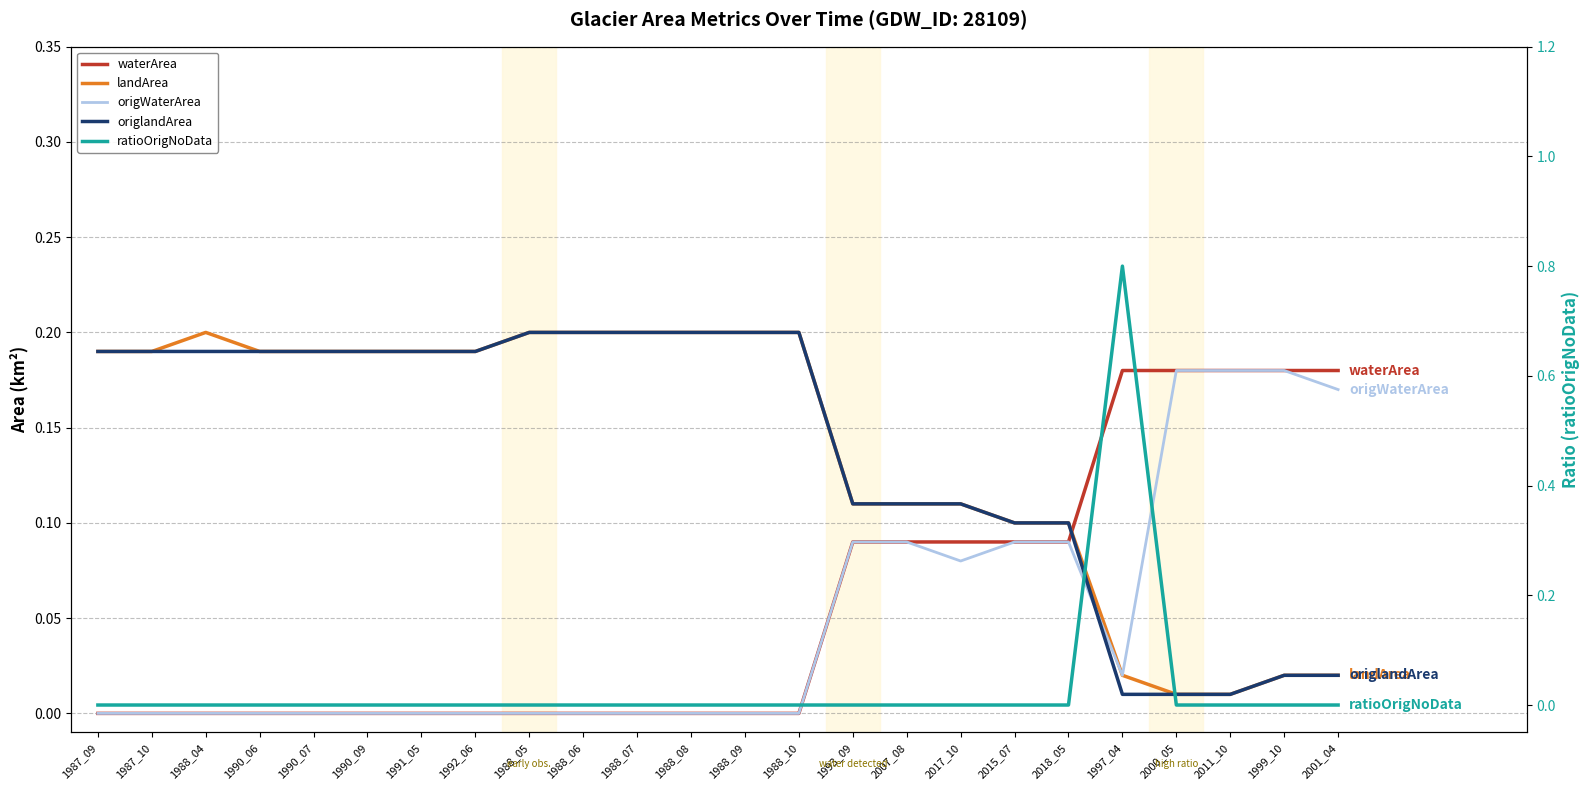

What is the maximum value for landArea?

0.2